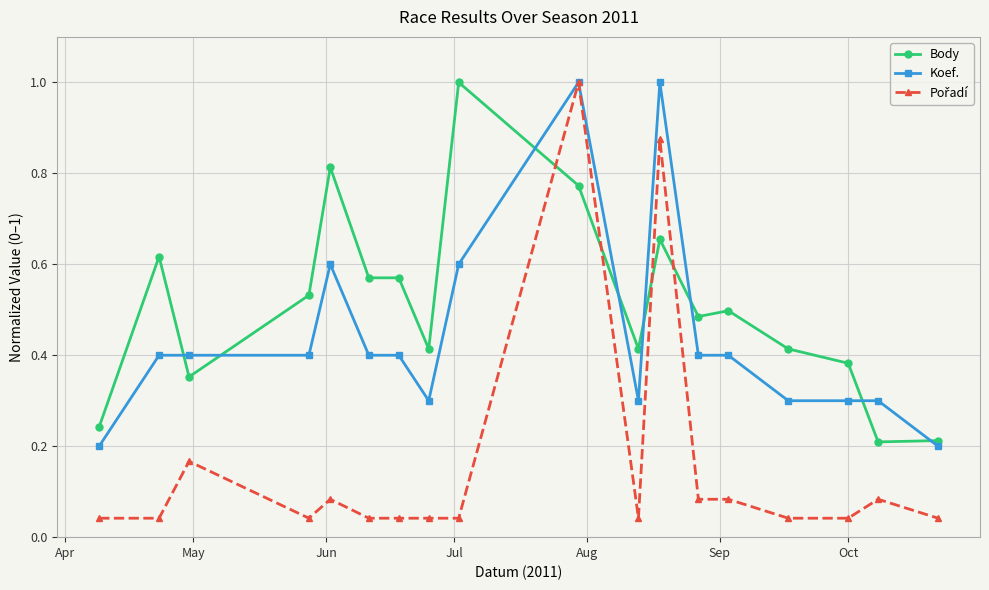

What is the sum of all Body values?

9.2